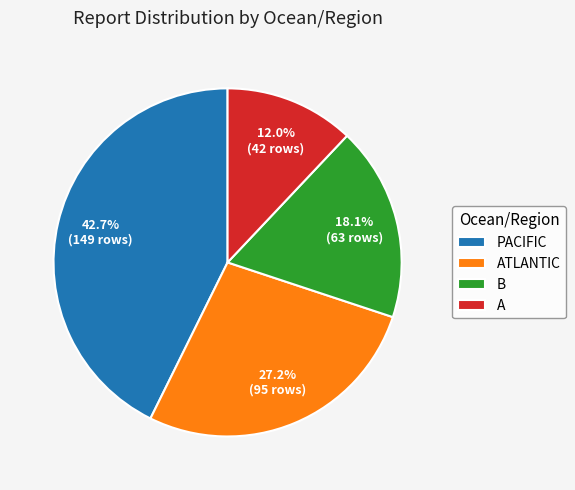

Does PACIFIC represent more than half of the total?

No